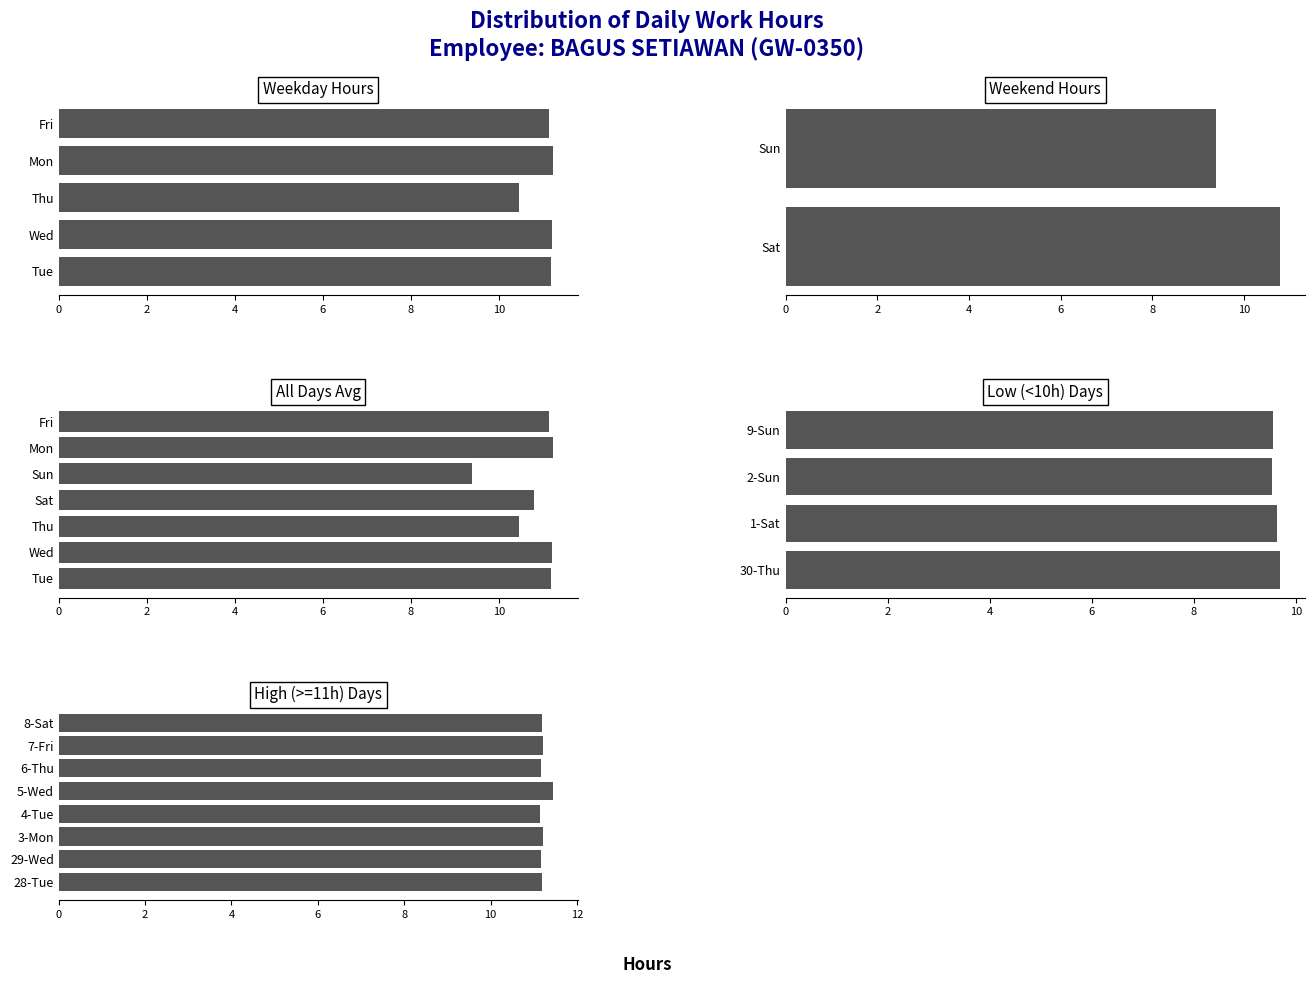

What position from the right is 7-Fri?

16